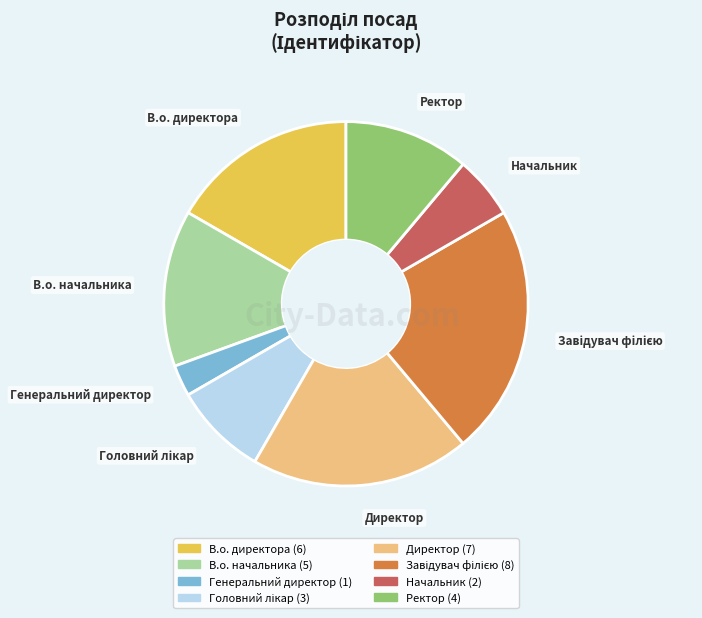

Is it true that В.о. начальника is 14% of the pie?

True